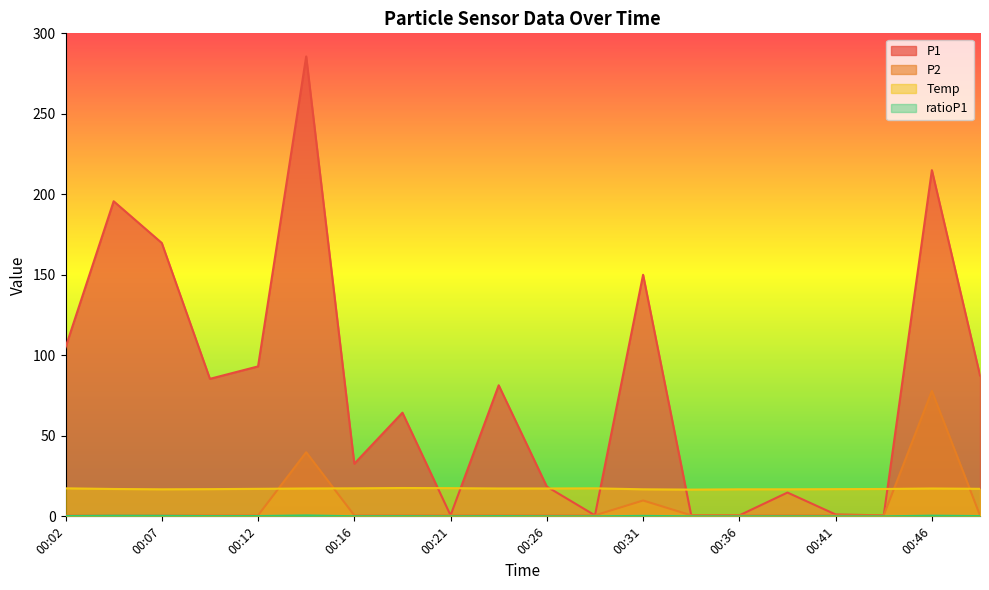

Is it true that P1 equals 1.2 at 00:41?

True